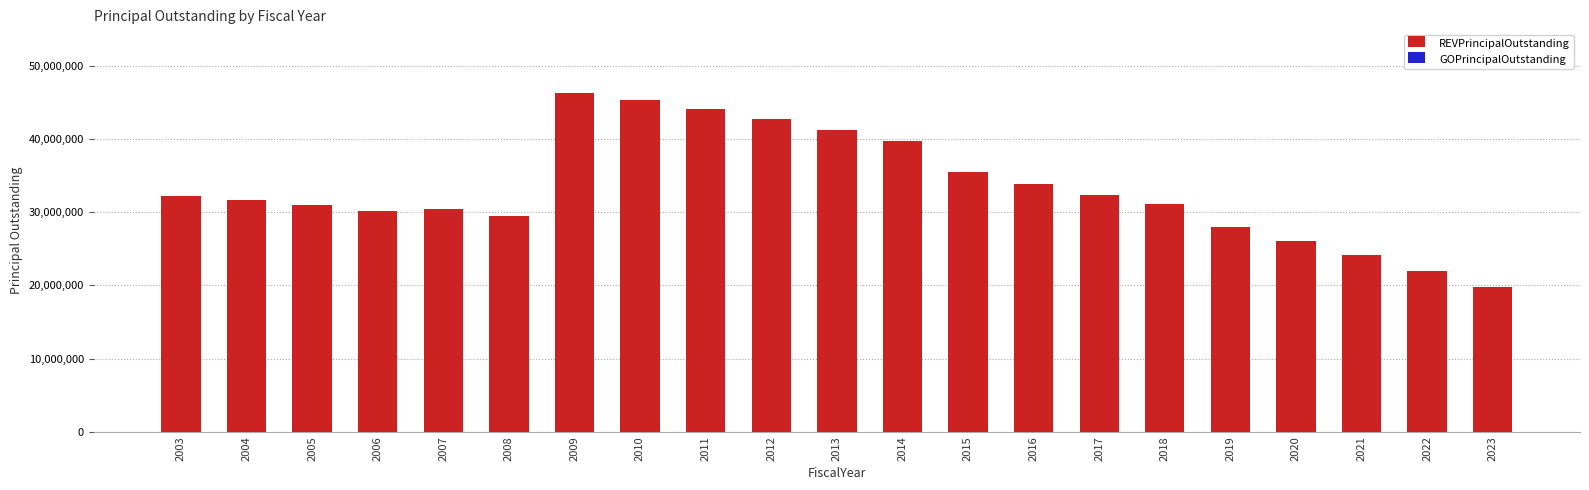

The value at 2017 is 32305000. True or false?

True